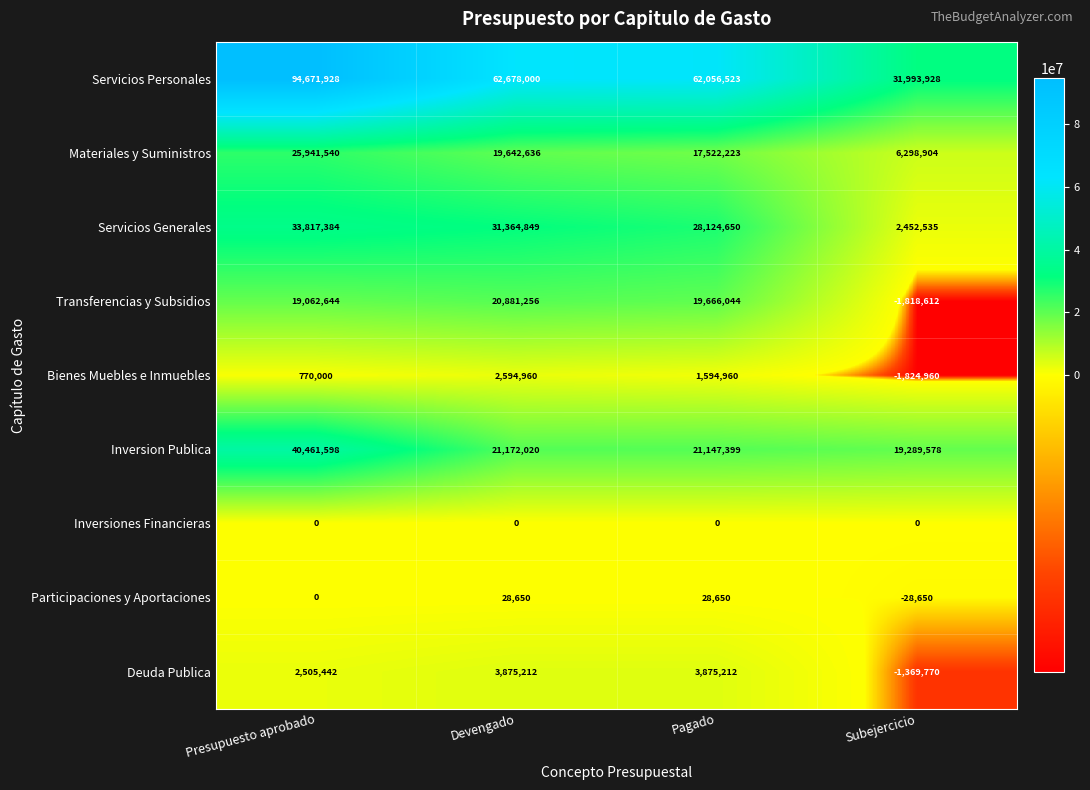

What is the difference between the maximum and second lowest values in the Servicios Personales series?

32615405